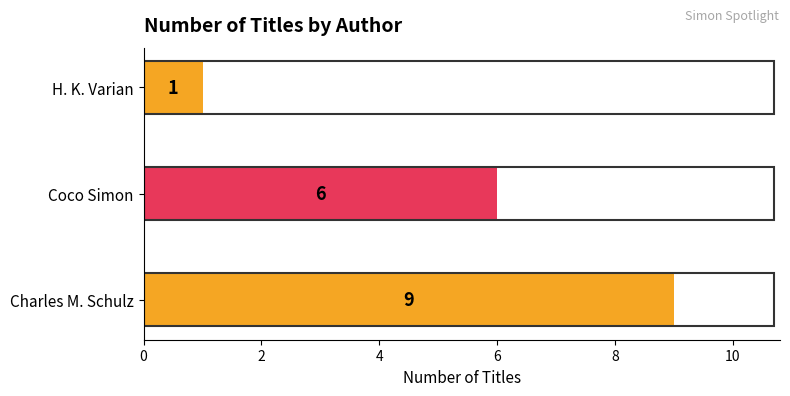

Reading bottom to top, what are all the values shown in this chart?

Charles M. Schulz=9	Coco Simon=6	H. K. Varian=1